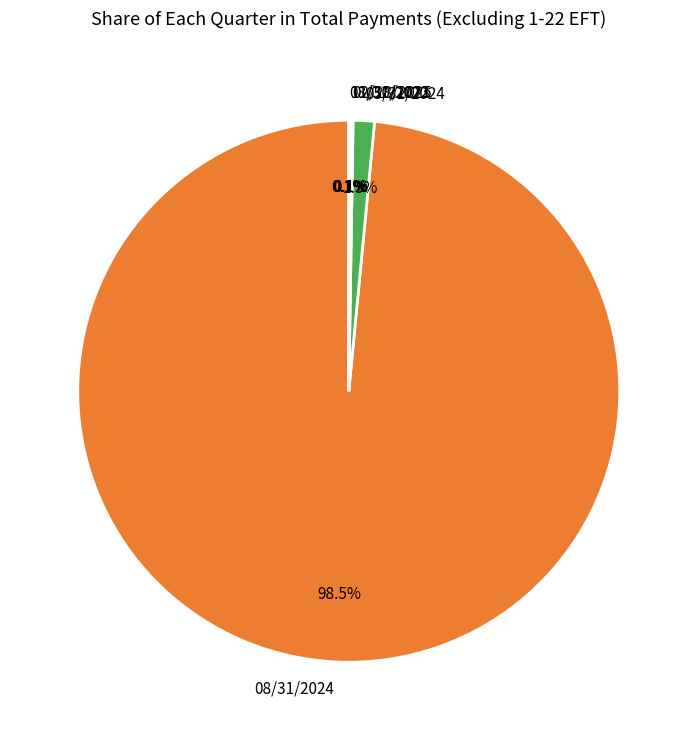

What is the largest slice in the pie chart?

08/31/2024